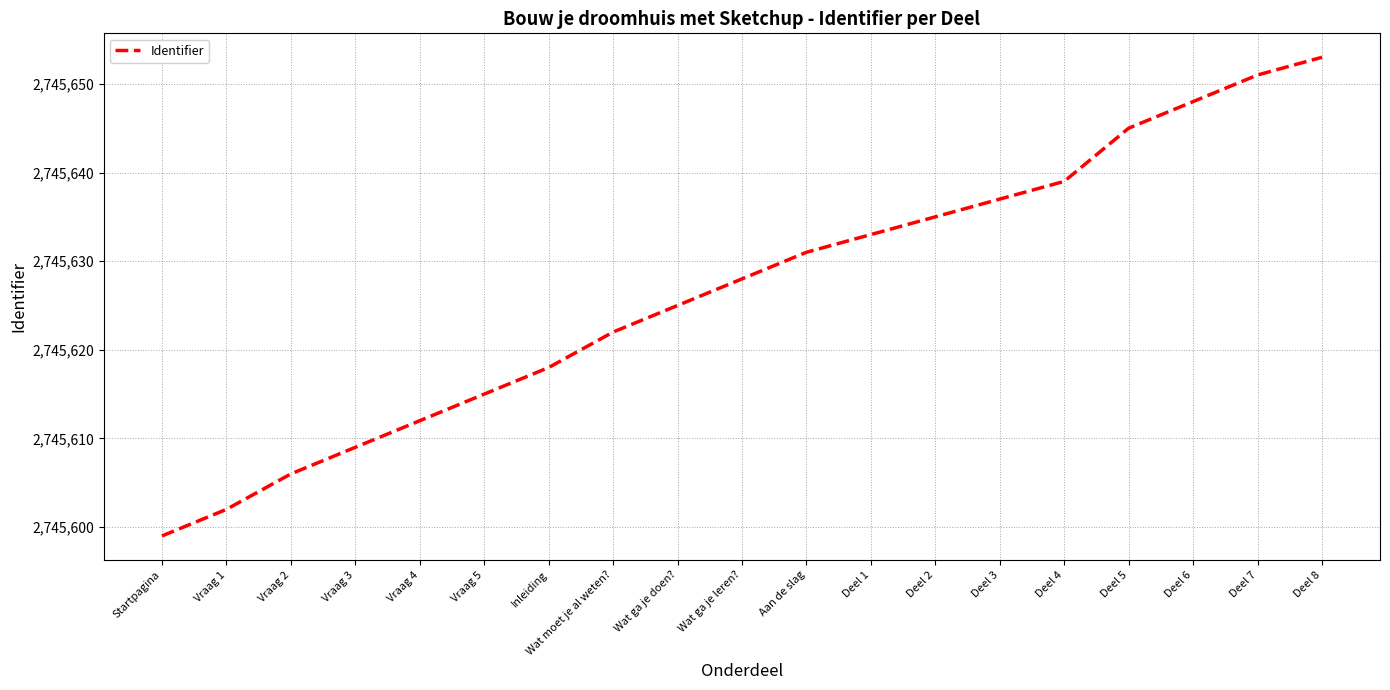

True or false: there are more than 2 points higher than both neighbors.

False